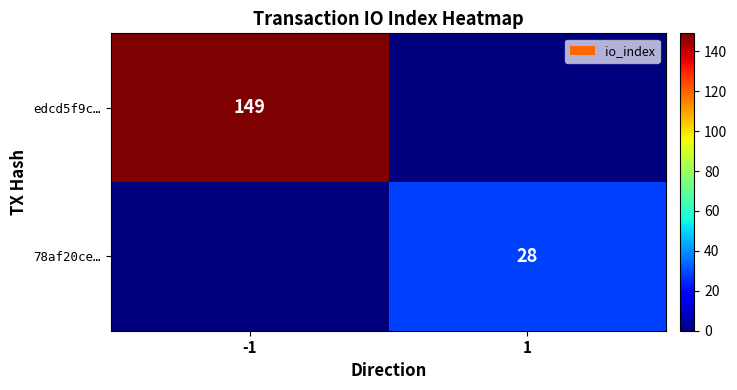

Is it true that 78af20ce… equals 45 at 1?

False